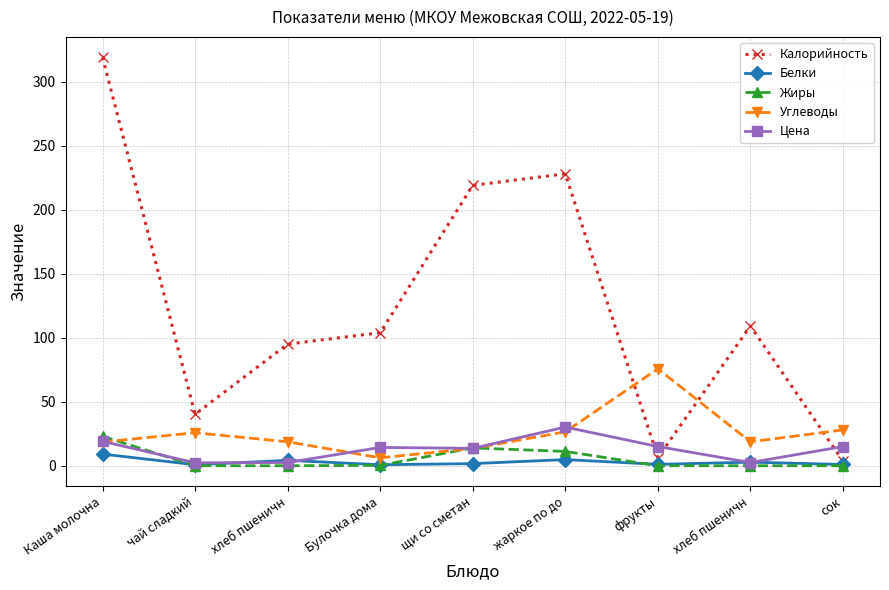

Count the number of data series in this chart.

5